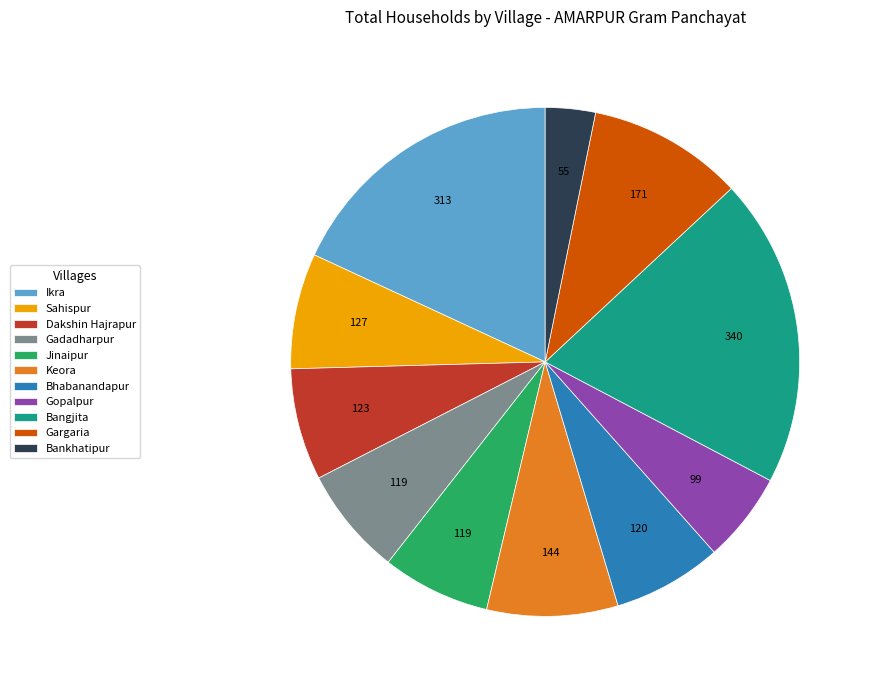

Which category has the smallest portion of the pie?

Bankhatipur